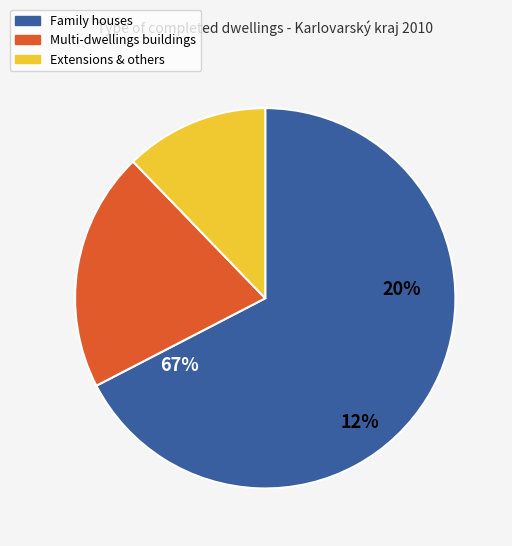

To the nearest percent, what percentage of the pie is Family houses?

67%